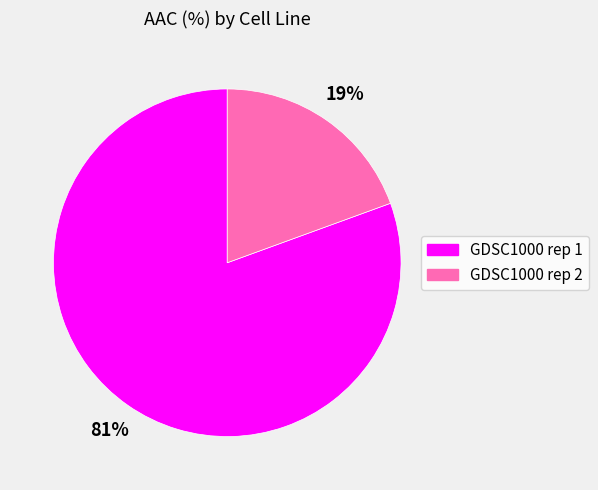

What percentage is the GDSC1000 rep 2 slice, to the nearest percent?

19%